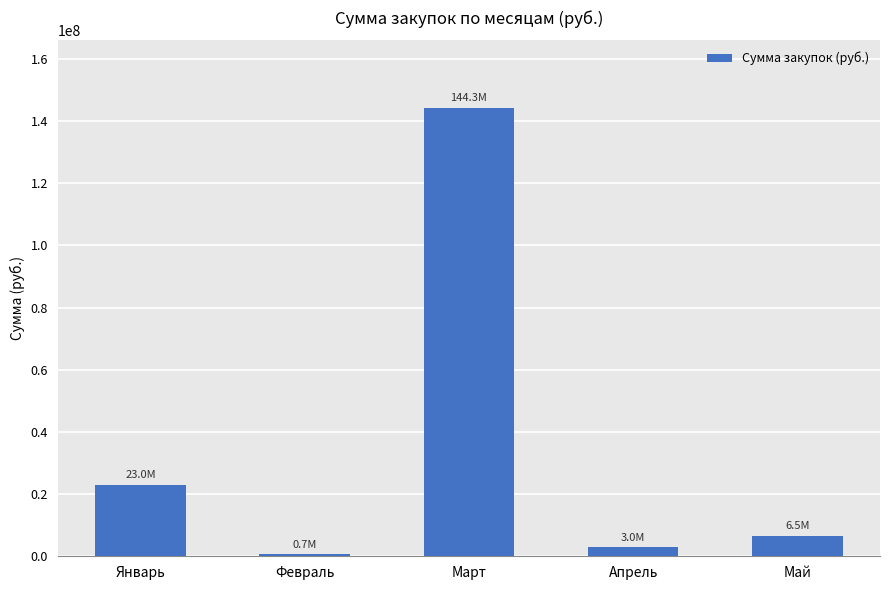

At which label is the value closest to 72483294?

Январь